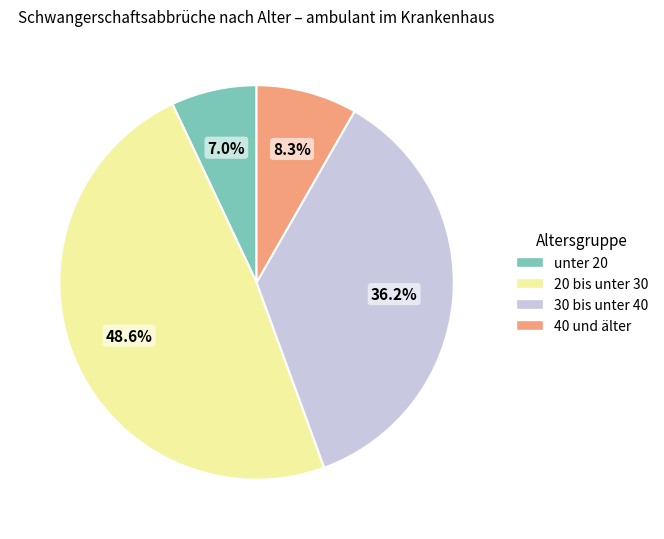

Count the number of slices in the pie.

4